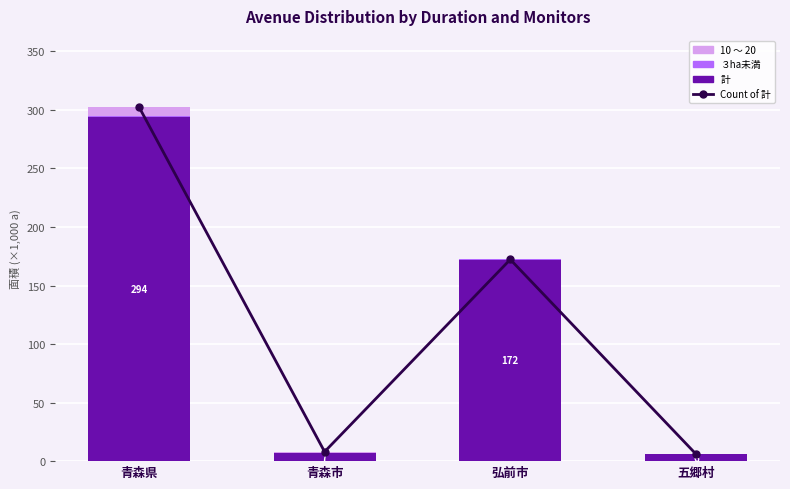

What is the maximum value shown in the chart?

302.7